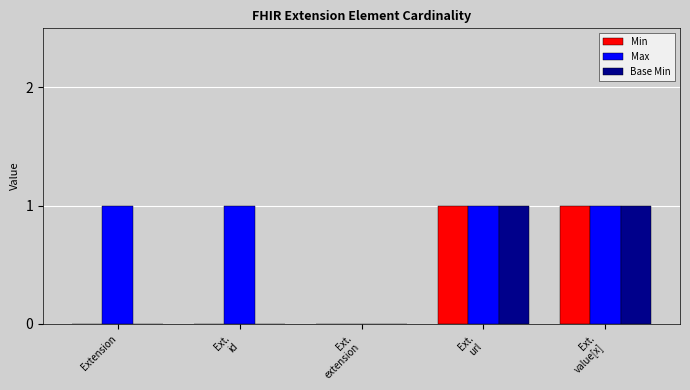

True or false: Base Min has a value of 1 at Extension.

False